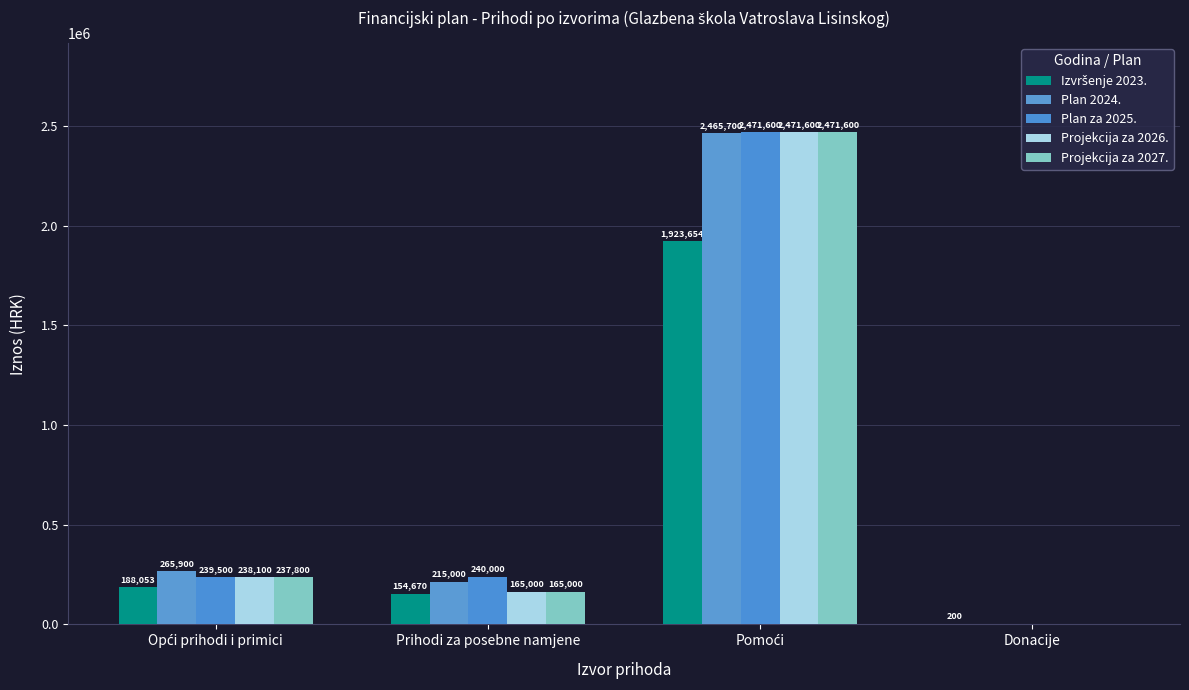

Rank the series at Donacije from lowest to highest value.

Plan 2024., Plan za 2025., Projekcija za 2026., Projekcija za 2027., Izvršenje 2023.